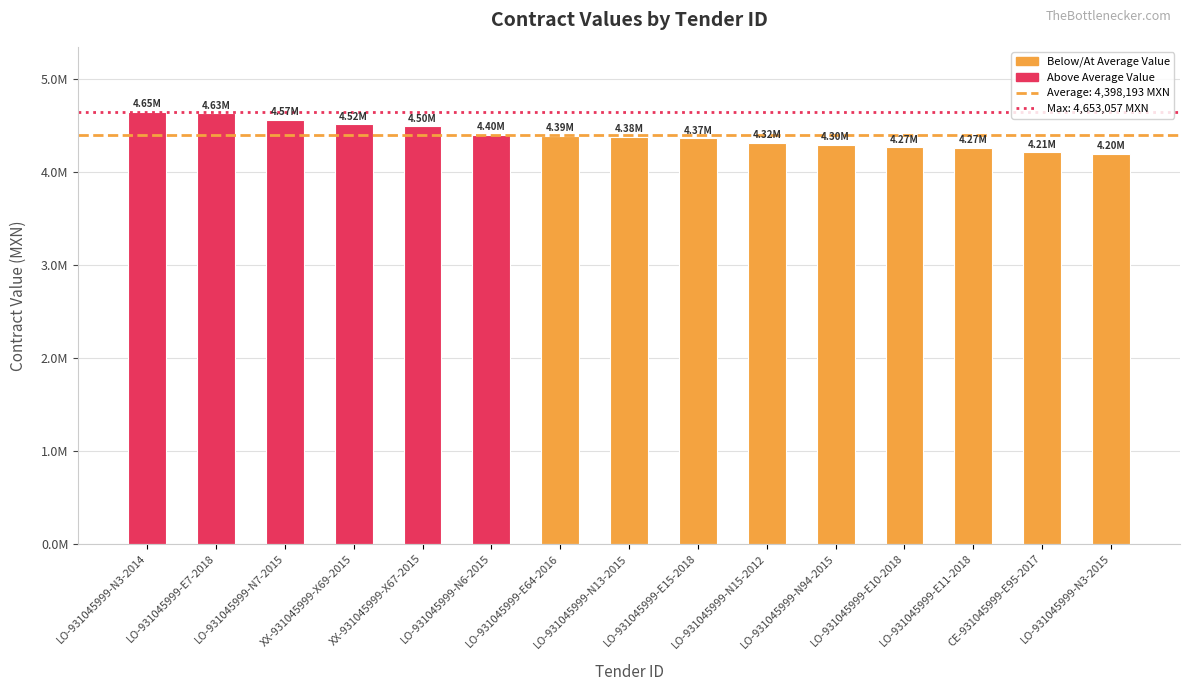

Reading right to left, extract all data points from this chart.

LO-931045999-N3-2015=4199754.7	CE-931045999-E95-2017=4214956.4	LO-931045999-E11-2018=4267057.5	LO-931045999-E10-2018=4269271.6	LO-931045999-N94-2015=4297614.7	LO-931045999-N15-2012=4318709.3	LO-931045999-E15-2018=4365733.7	LO-931045999-N13-2015=4383122.8	LO-931045999-E64-2016=4391215.8	LO-931045999-N6-2015=4399966.4	XX-931045999-X67-2015=4495408.1	XX-931045999-X69-2015=4516055.8	LO-931045999-N7-2015=4567045.8	LO-931045999-E7-2018=4633927.2	LO-931045999-N3-2014=4653057.2